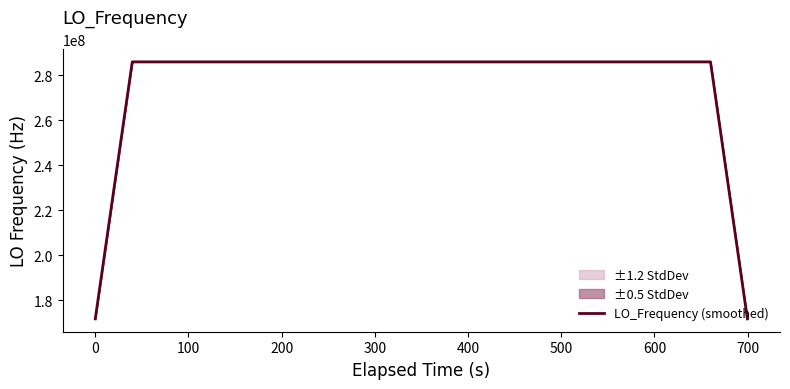

What is the lowest value of the LO_Frequency (smoothed) series?

171628199.7